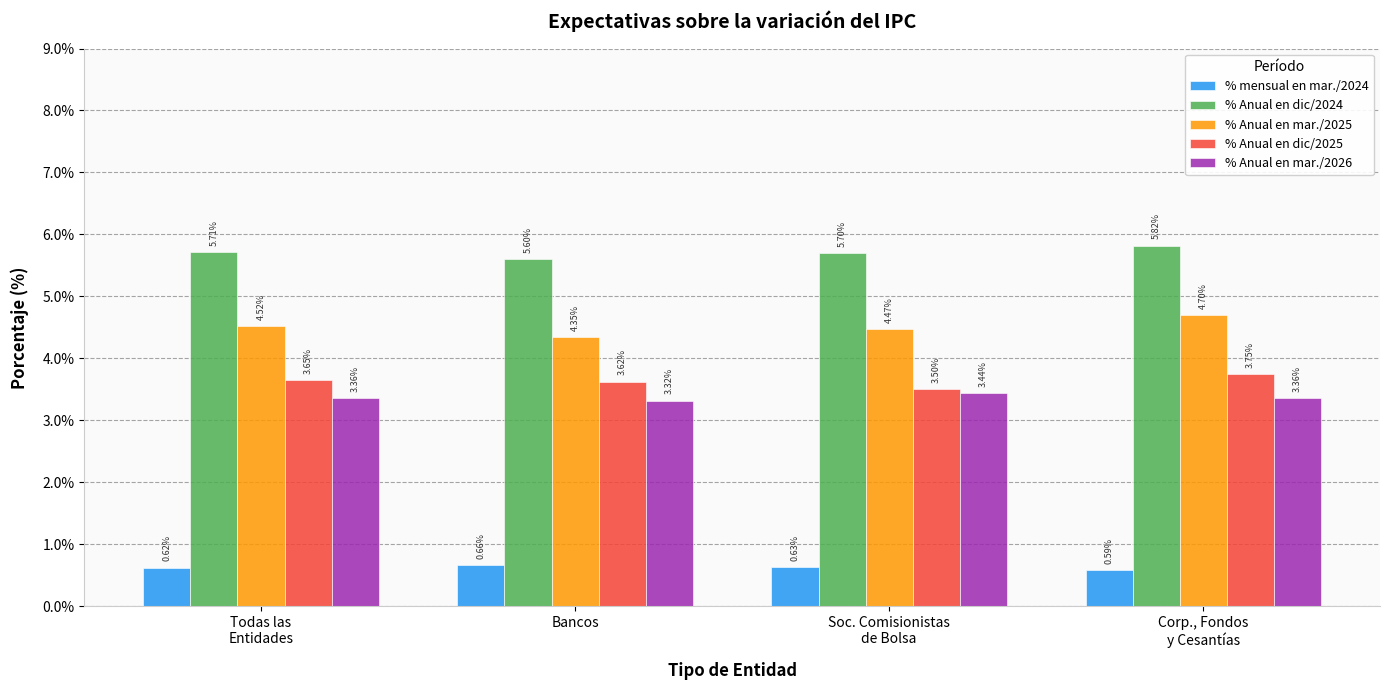

Which category has the highest value in the % mensual en mar./2024 series?

Bancos